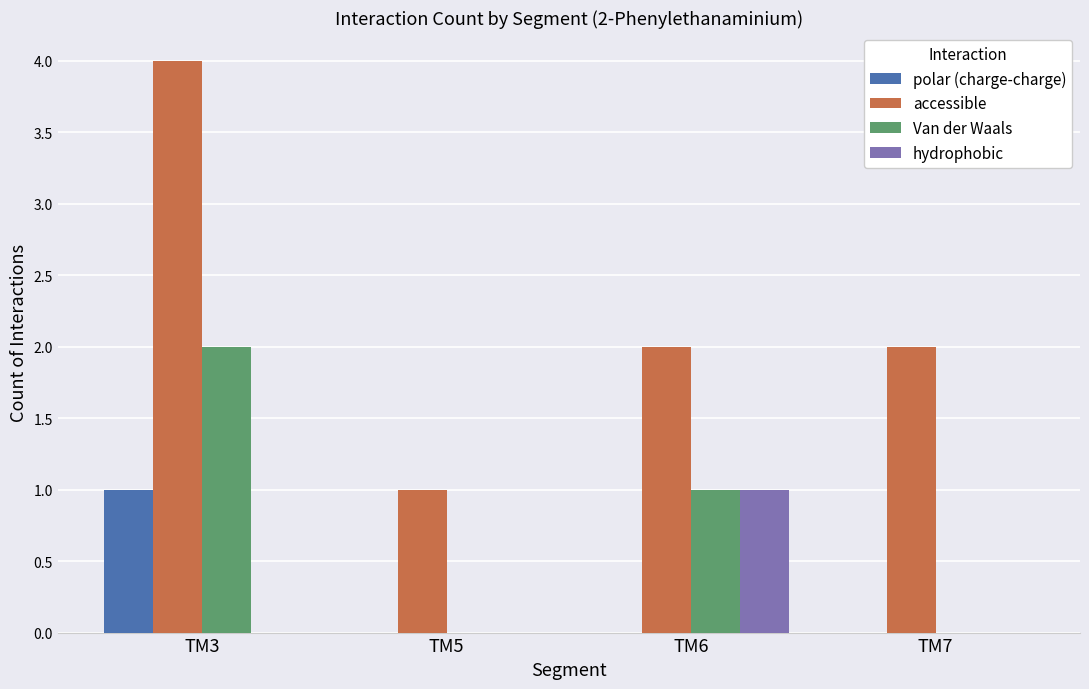

At which category is the sum across all series the highest?

TM3